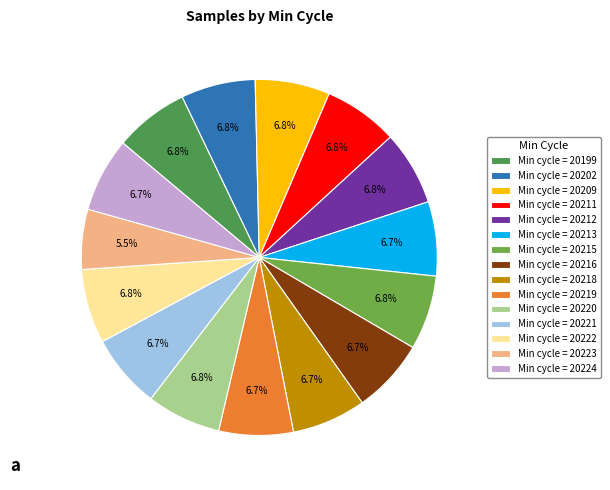

Which slice is the smallest?

Min cycle = 20223